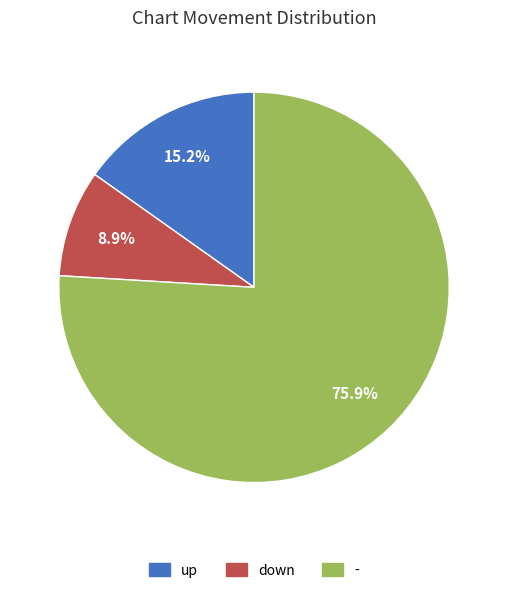

To the nearest percent, what portion does down represent?

9%